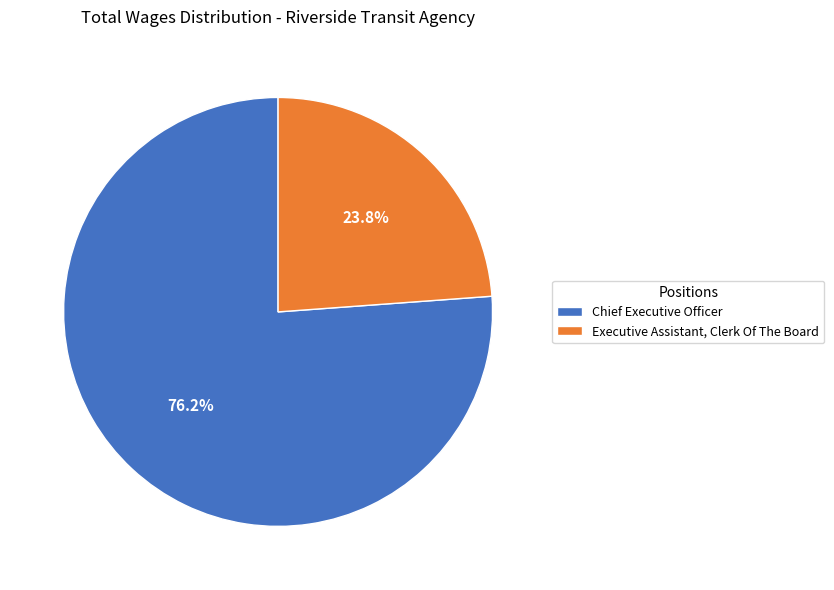

True or false: Executive Assistant, Clerk Of The Board accounts for 9% of the total.

False